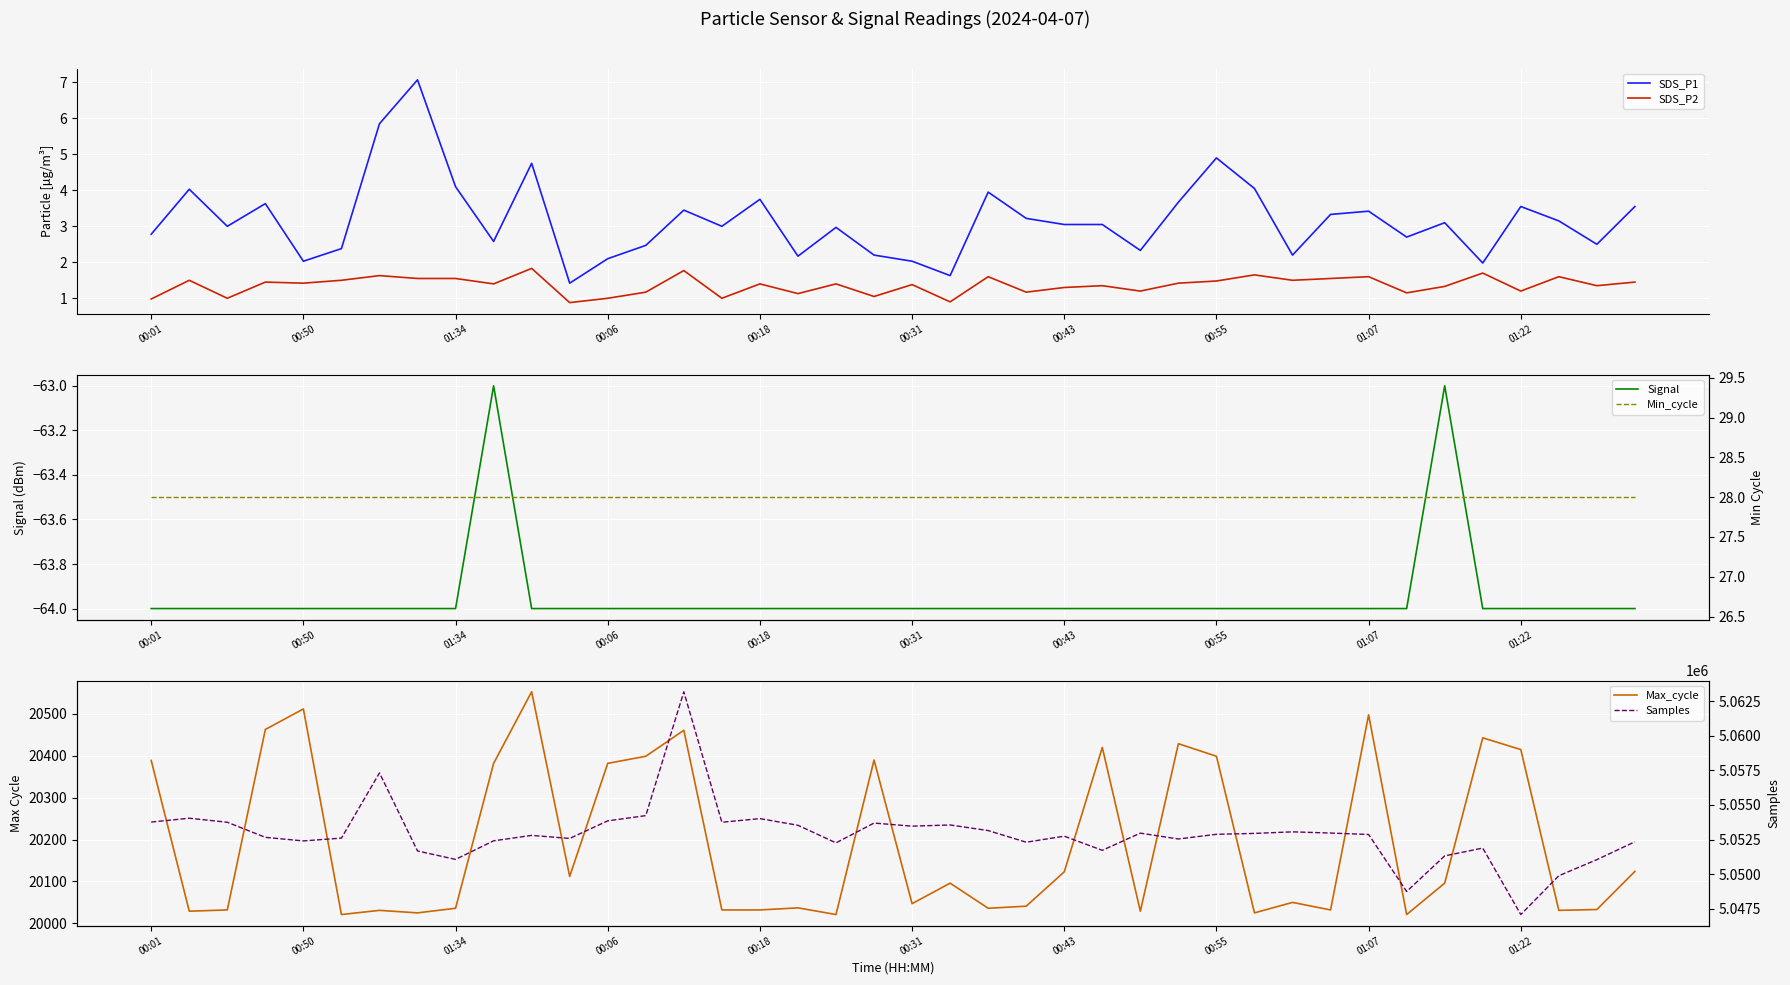

Which label corresponds to the smallest value in the chart?

00:01